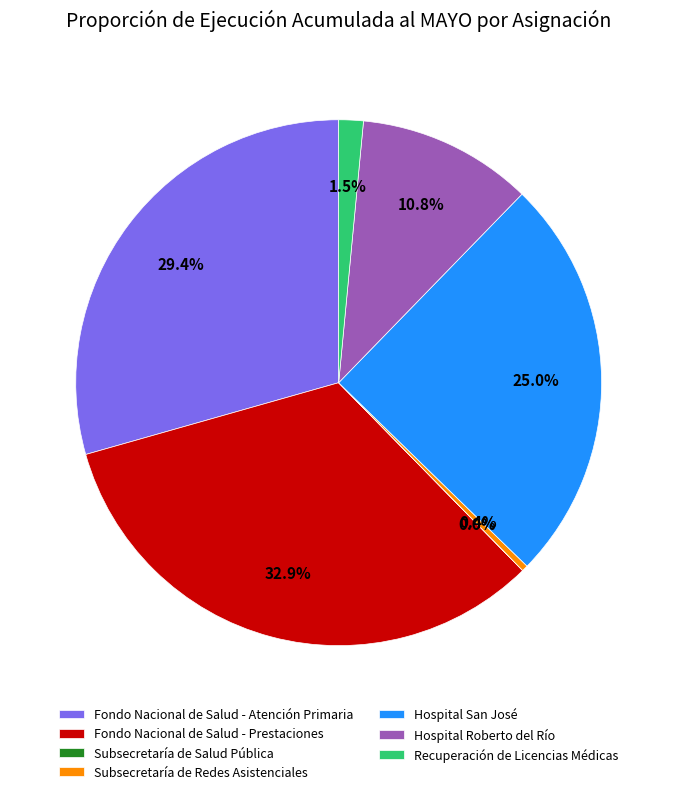

Is there a majority slice in this chart?

No